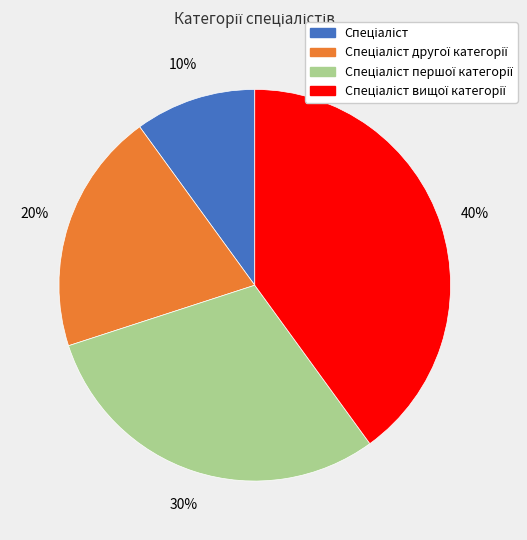

To the nearest percent, what is the difference between the largest and smallest slice percentages?

30%